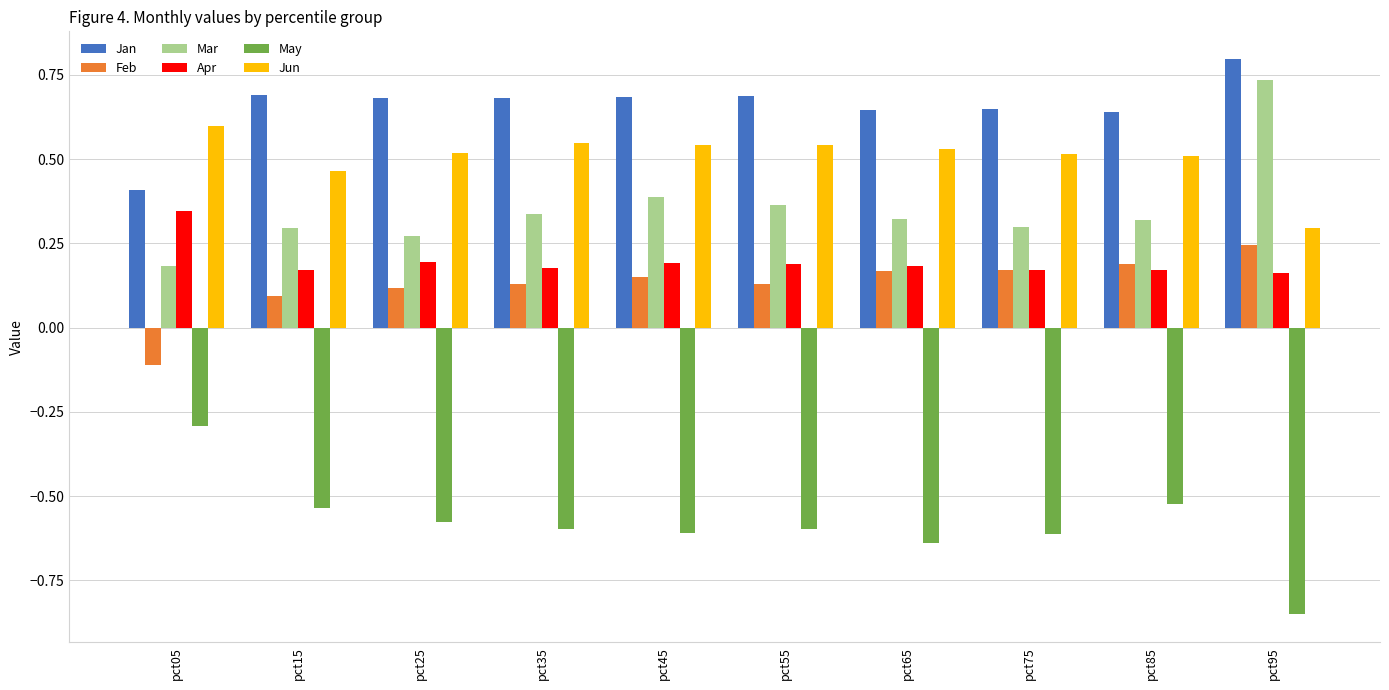

True or false: Jun has a value of 0.5 at pct35.

True